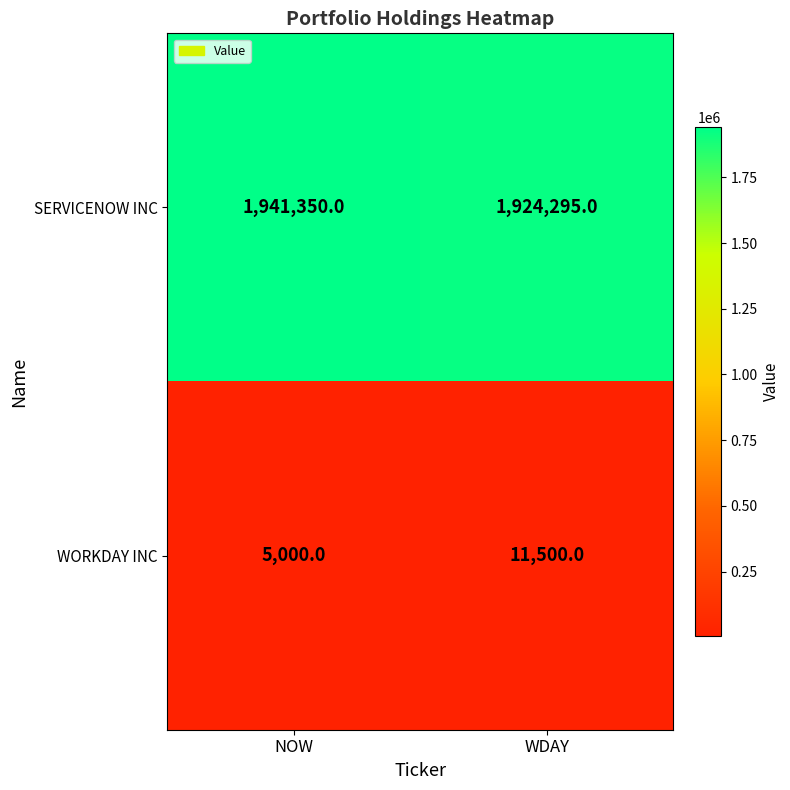

Which label corresponds to the smallest value in the chart?

NOW